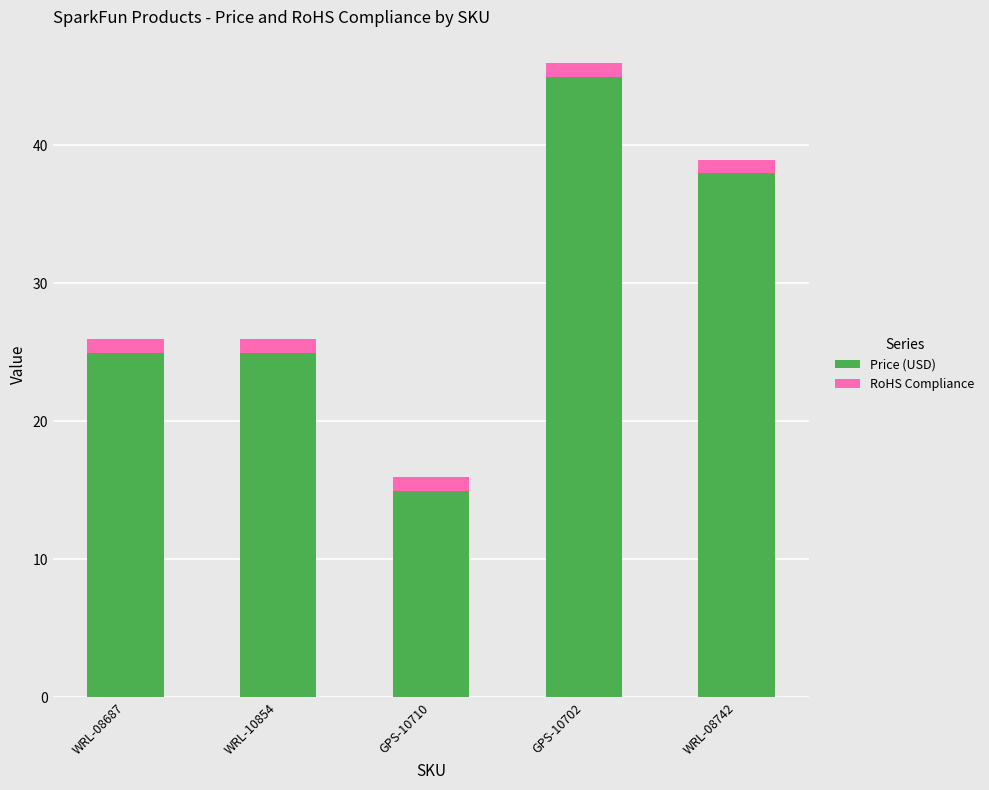

Does the chart contain stacked bars?

Yes